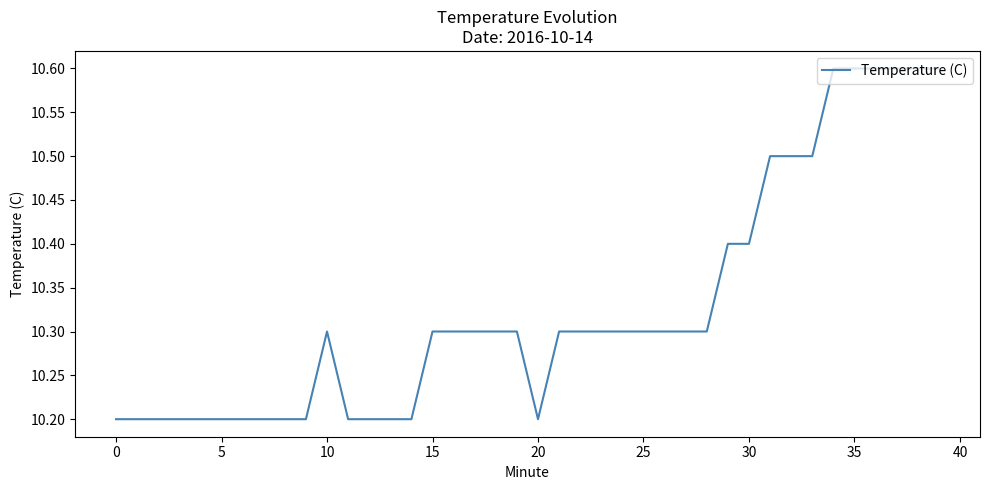

What is the greatest value displayed?

10.6